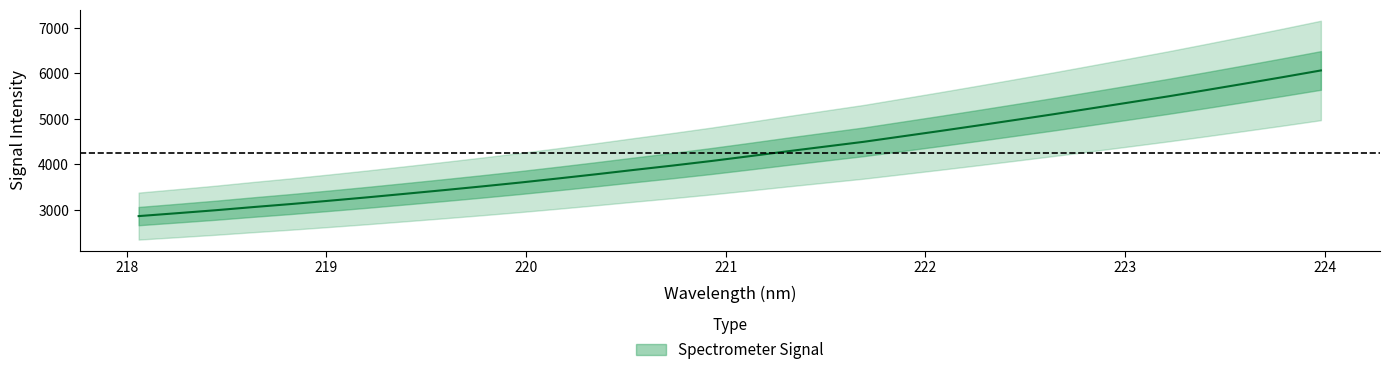

True or false: the data shows 1856.8 at 223.0264.

False